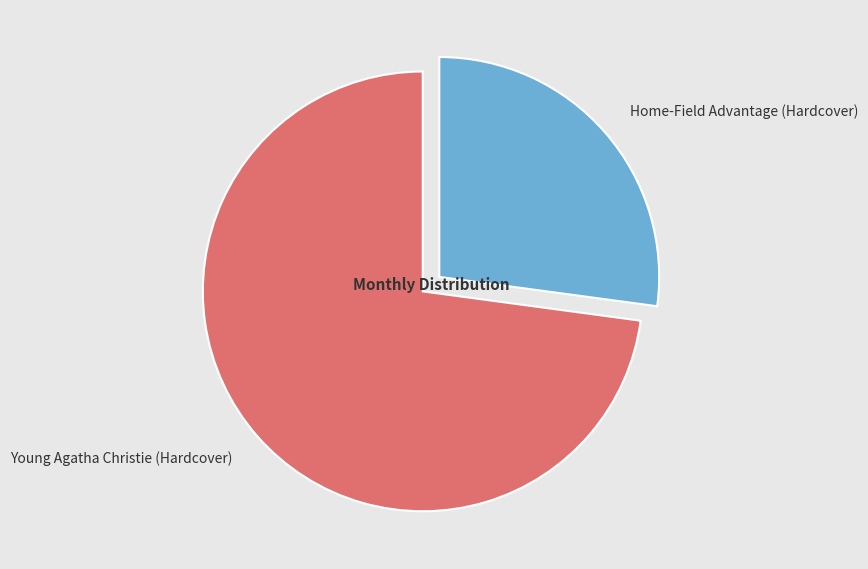

Does Young Agatha Christie (Hardcover) represent more than half of the total?

Yes